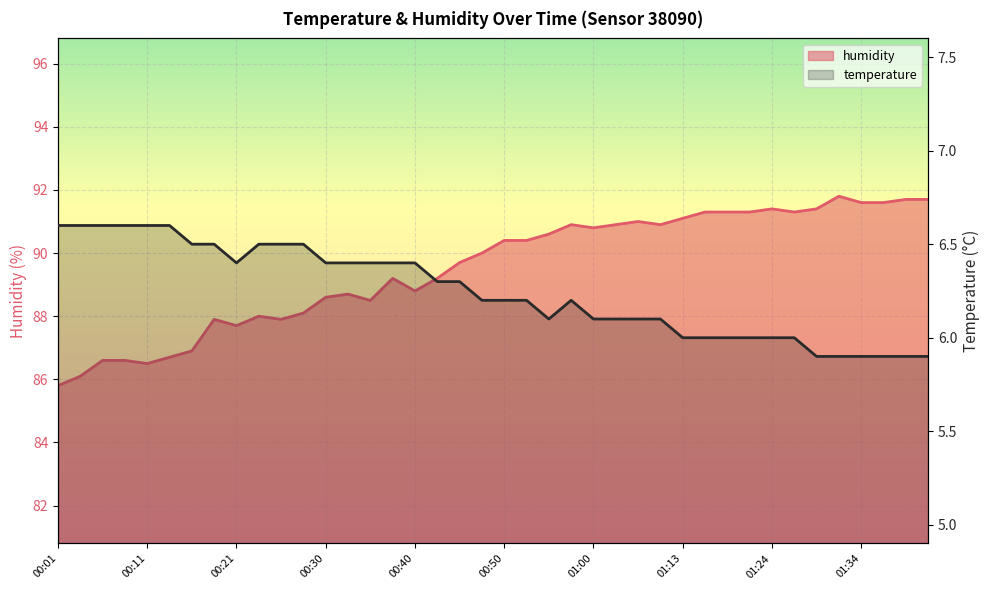

What are all the series names shown in the legend?

temperature, humidity